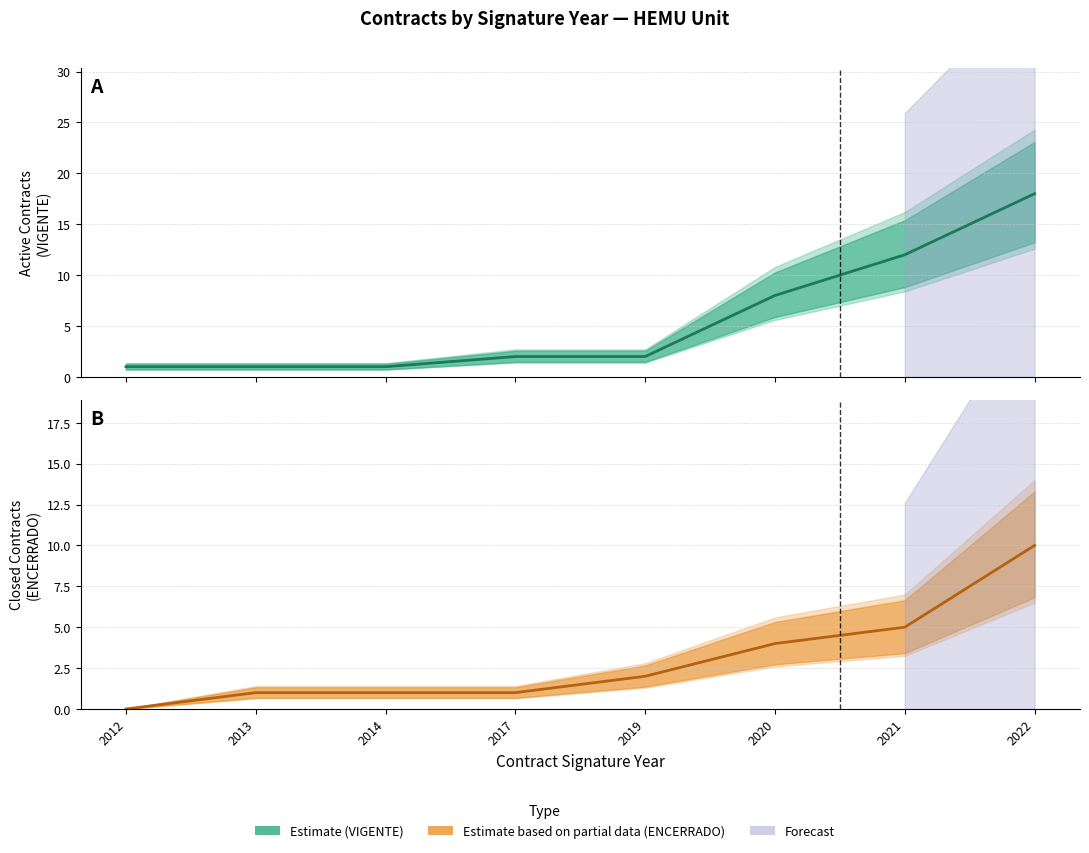

Which series has the widest spread of values?

Estimate (VIGENTE)